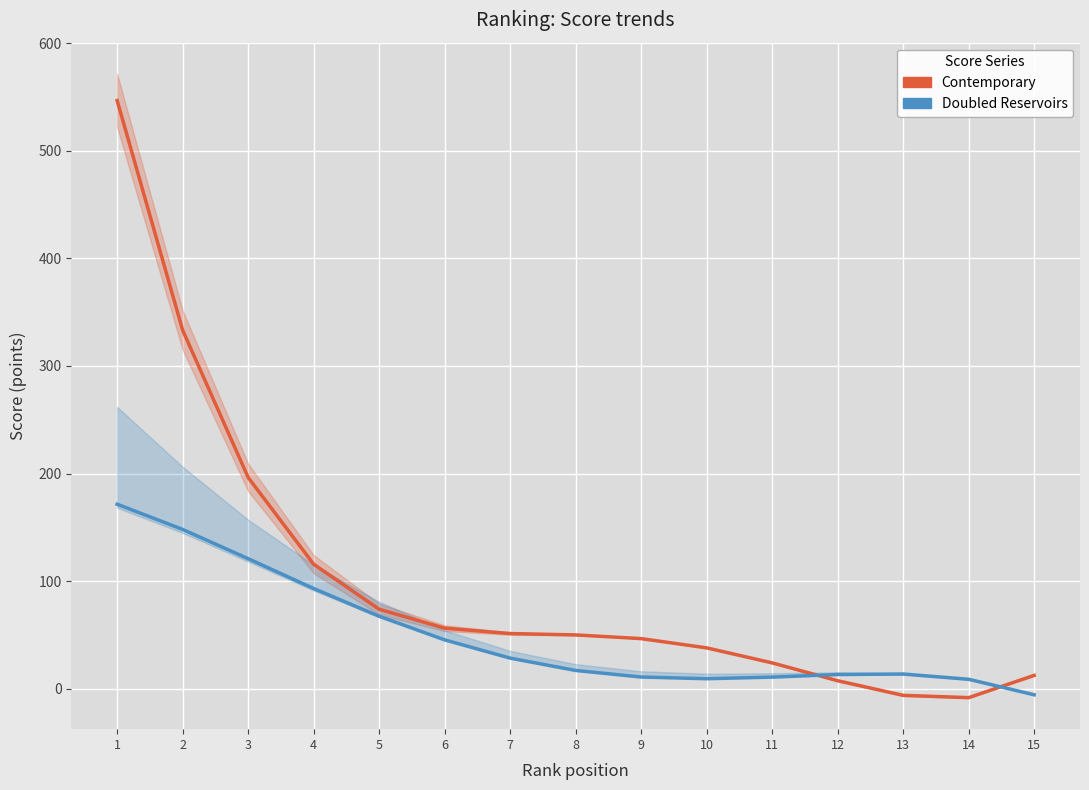

What is the difference between the Doubled Reservoirs values at 3 and 6?

75.4